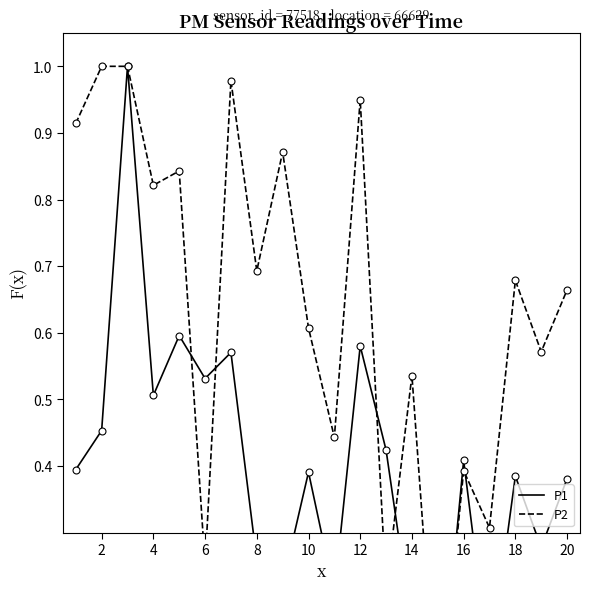

Which series has the largest total across all categories?

P2